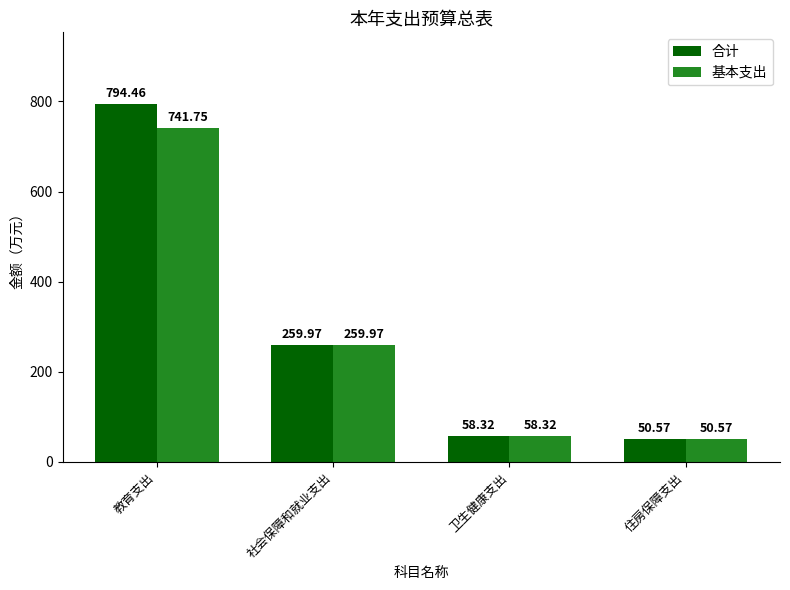

At which label does 合计 reach its minimum?

住房保障支出